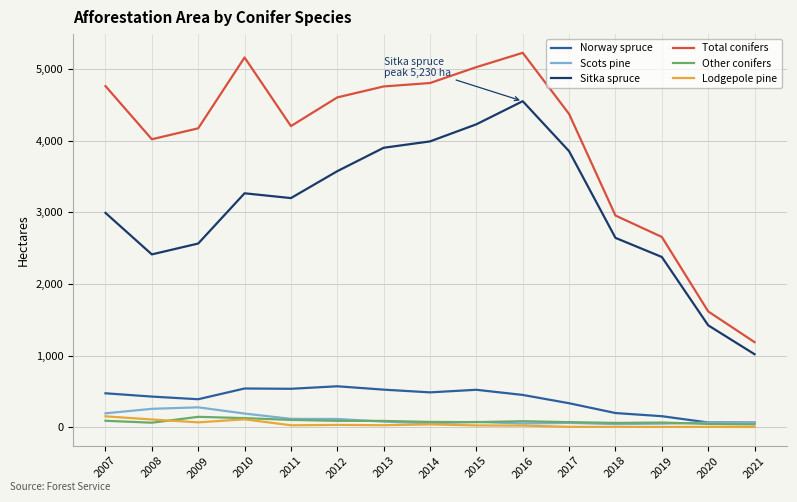

What is the greatest value displayed?

5230